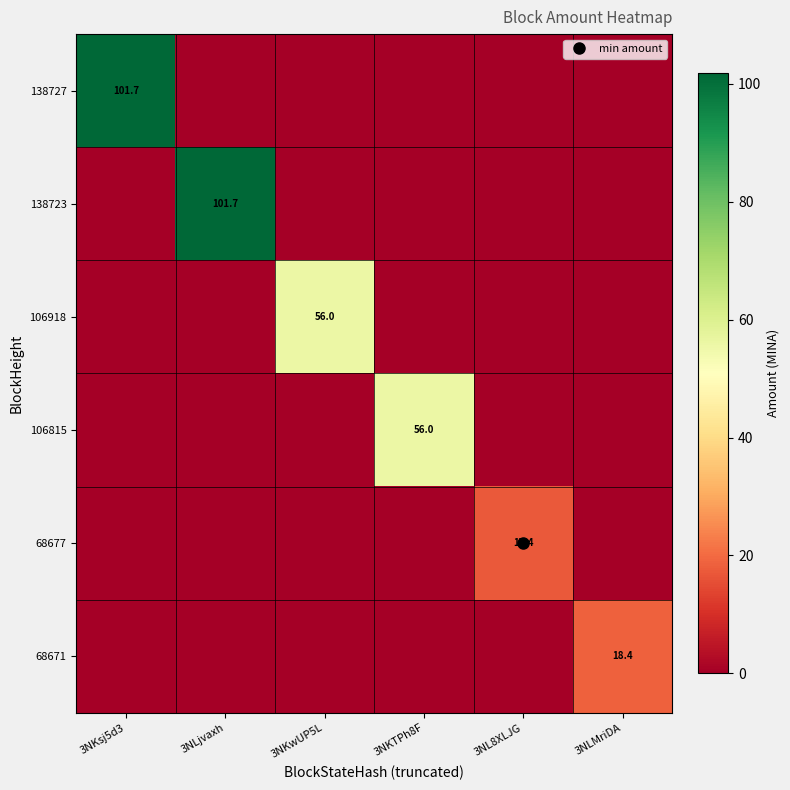

What is the total value across all series at 3NKsj5d3?

101.7